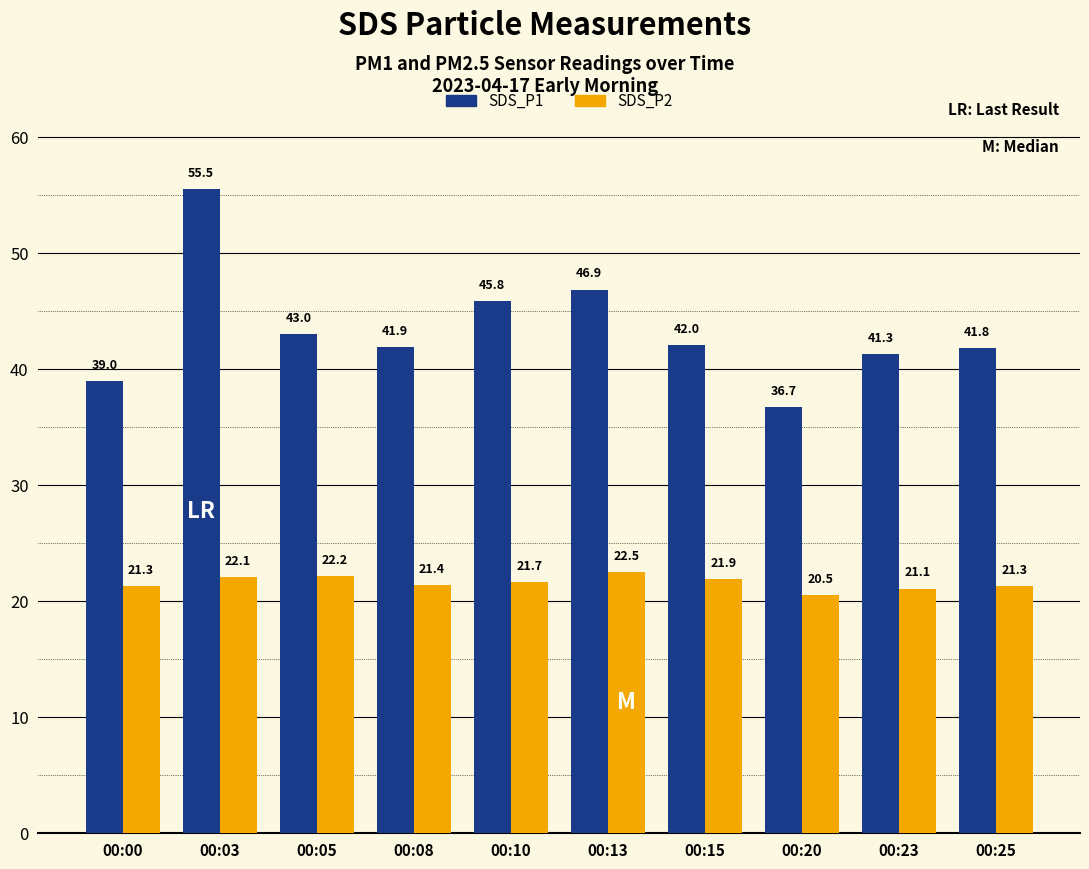

Read the SDS_P2 value at 00:20.

20.5